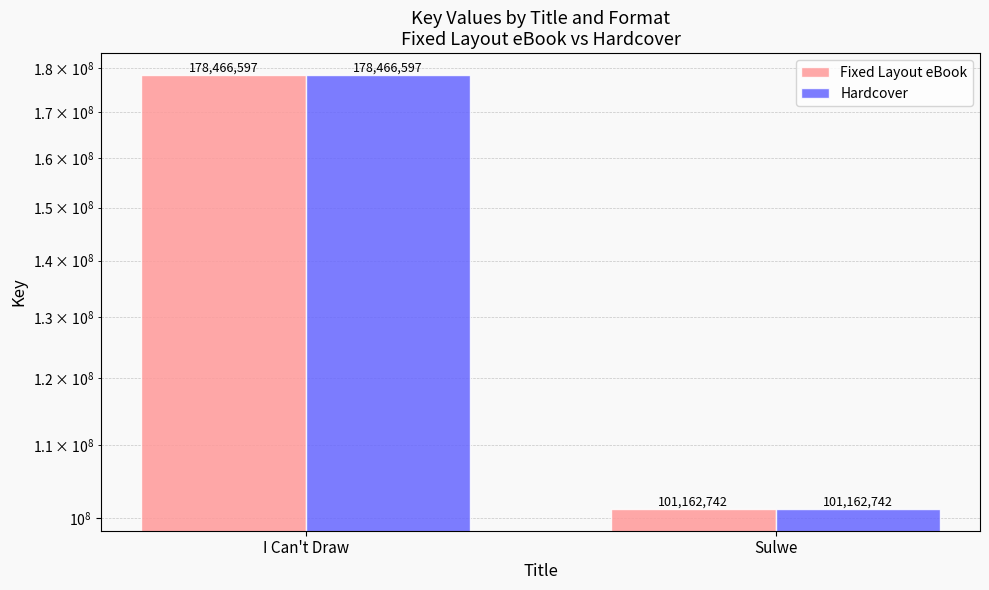

What is the label of the 1st bar from the left?

I Can't Draw